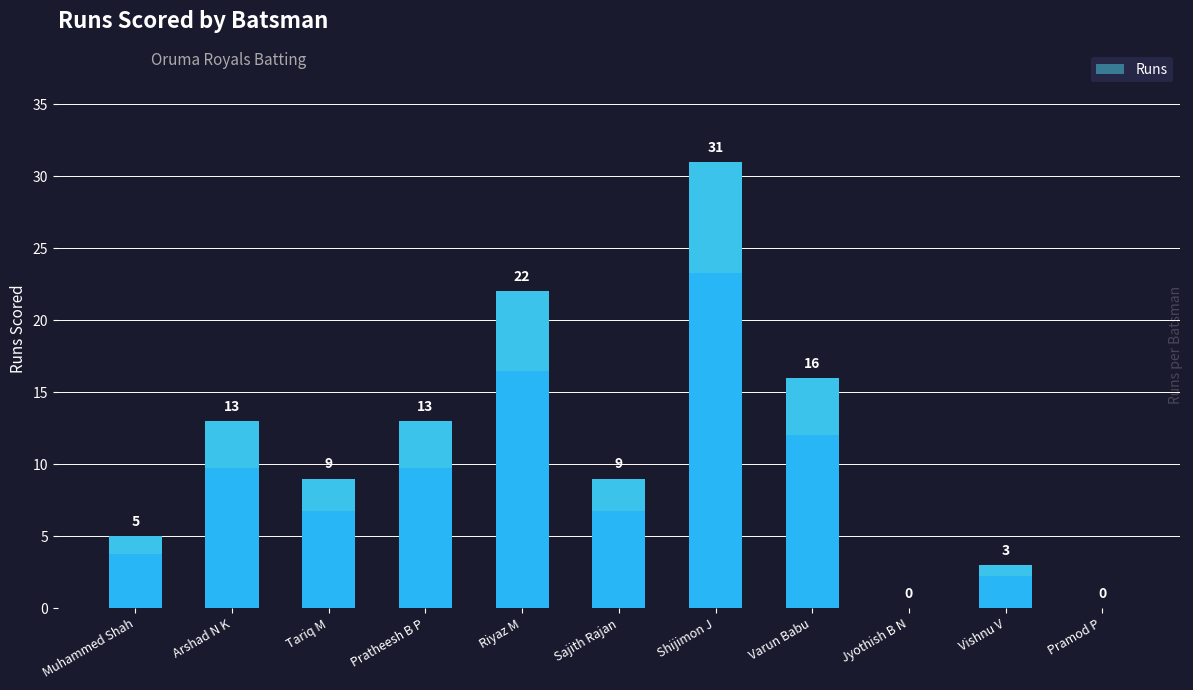

What is the greatest value displayed?

31